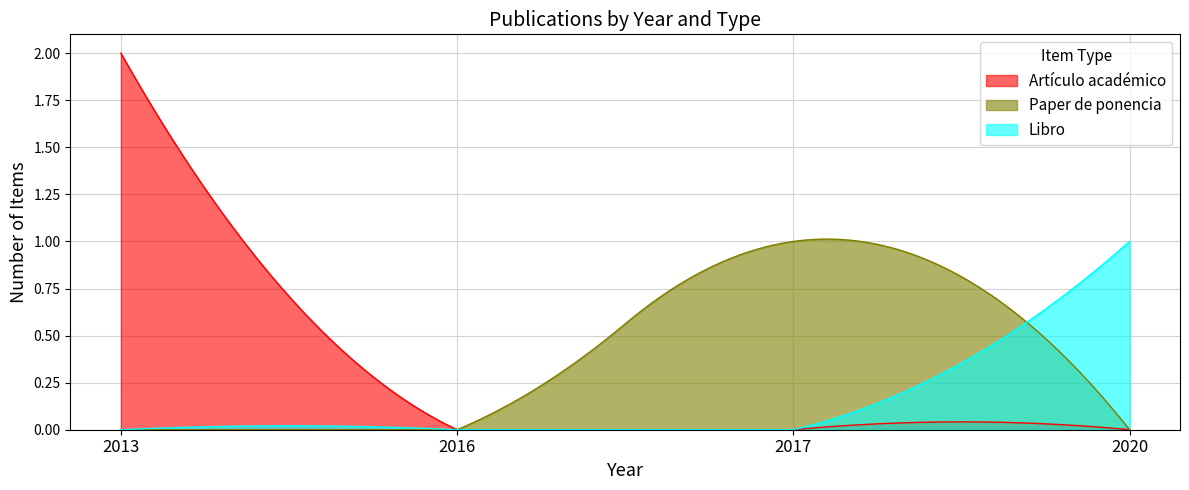

At which label is Artículo académico closest to 1?

2013